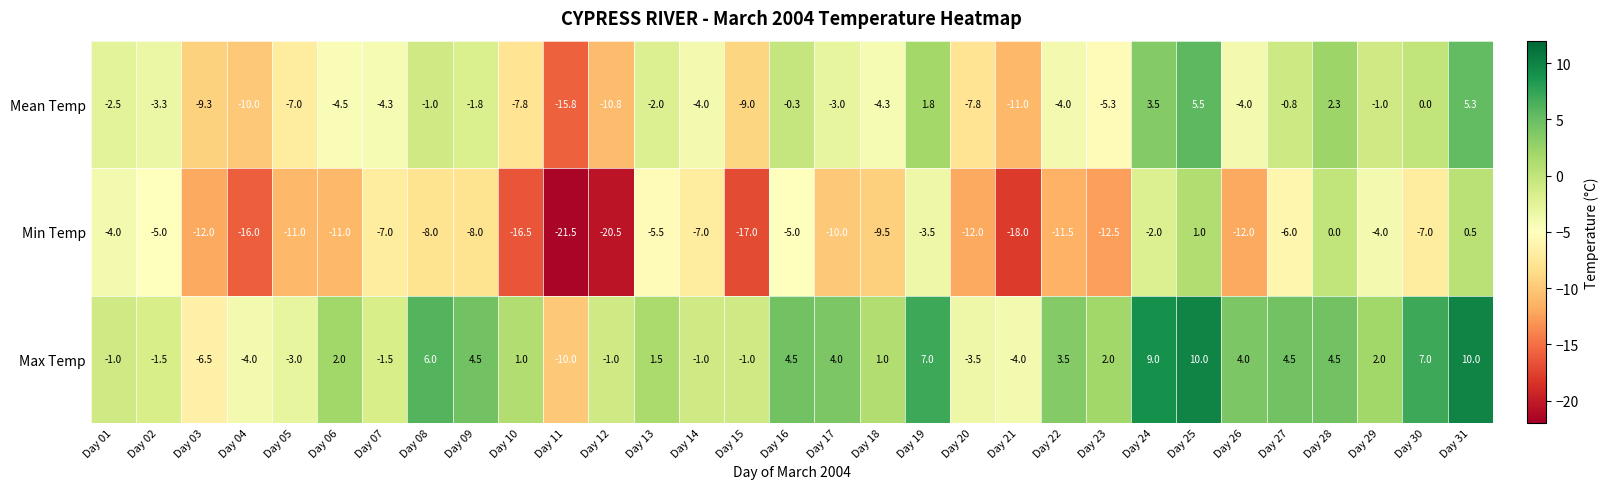

What is the total value across all series at Day 19?

5.3